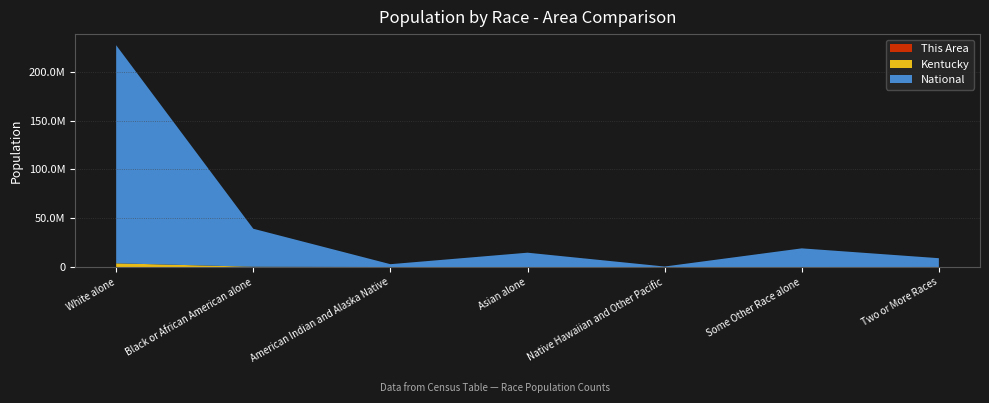

Reading left to right, list all the values displayed in this chart.

This Area: White alone=33323	Black or African American alone=4844	American Indian and Alaska Native=104	Asian alone=218	Native Hawaiian and Other Pacific=60	Some Other Race alone=782	Two or More Races=1309
Kentucky: White alone=3809537	Black or African American alone=337520	American Indian and Alaska Native=10120	Asian alone=48930	Native Hawaiian and Other Pacific=2501	Some Other Race alone=55551	Two or More Races=75208
National: White alone=223553265	Black or African American alone=38929319	American Indian and Alaska Native=2932248	Asian alone=14674252	Native Hawaiian and Other Pacific=540013	Some Other Race alone=19107368	Two or More Races=9009073